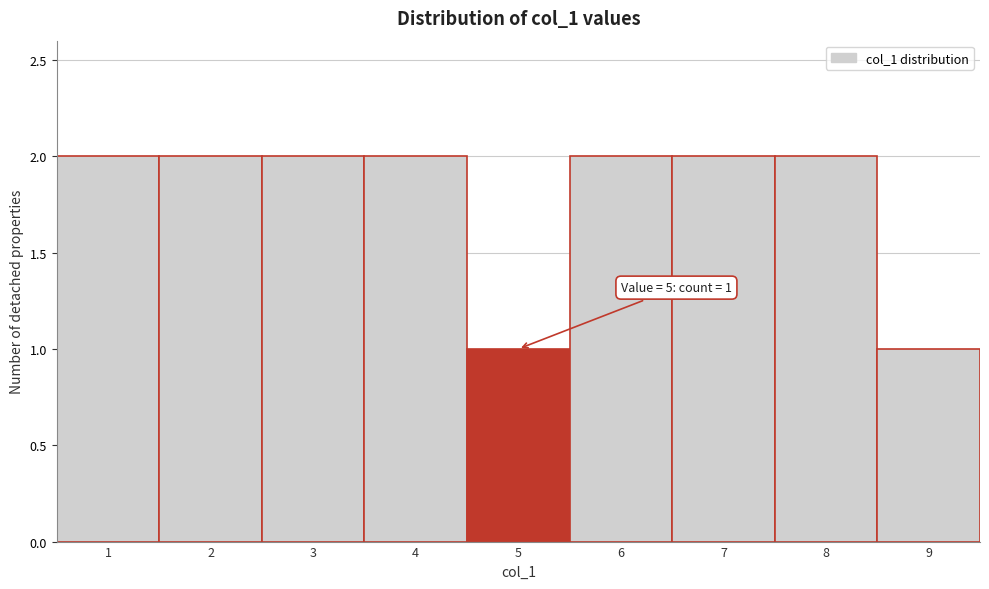

Reading right to left, extract all data points from this chart.

9=1	8=2	7=2	6=2	5=1	4=2	3=2	2=2	1=2